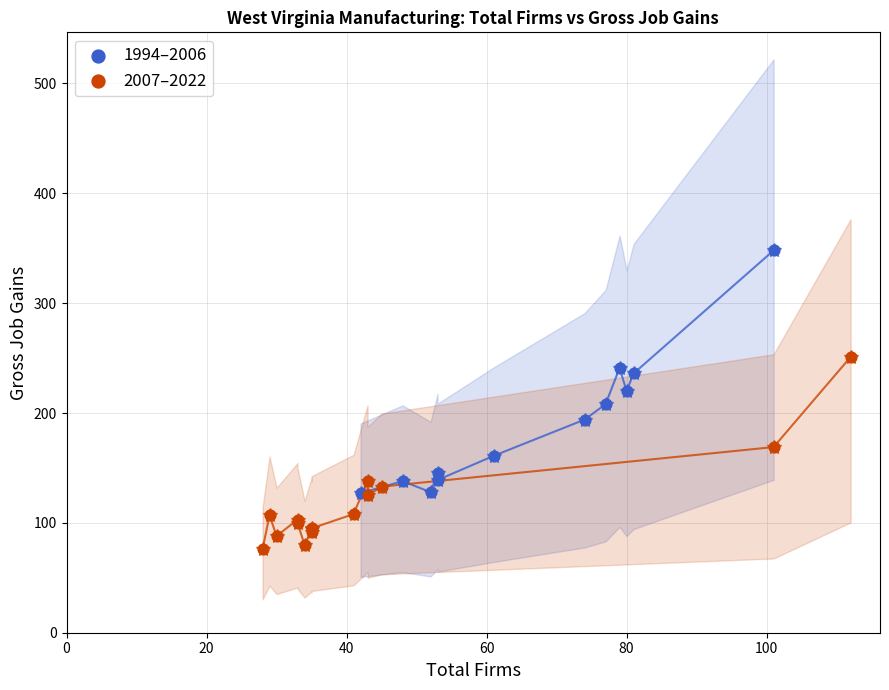

Which series contains the lowest Y value?

2007–2022